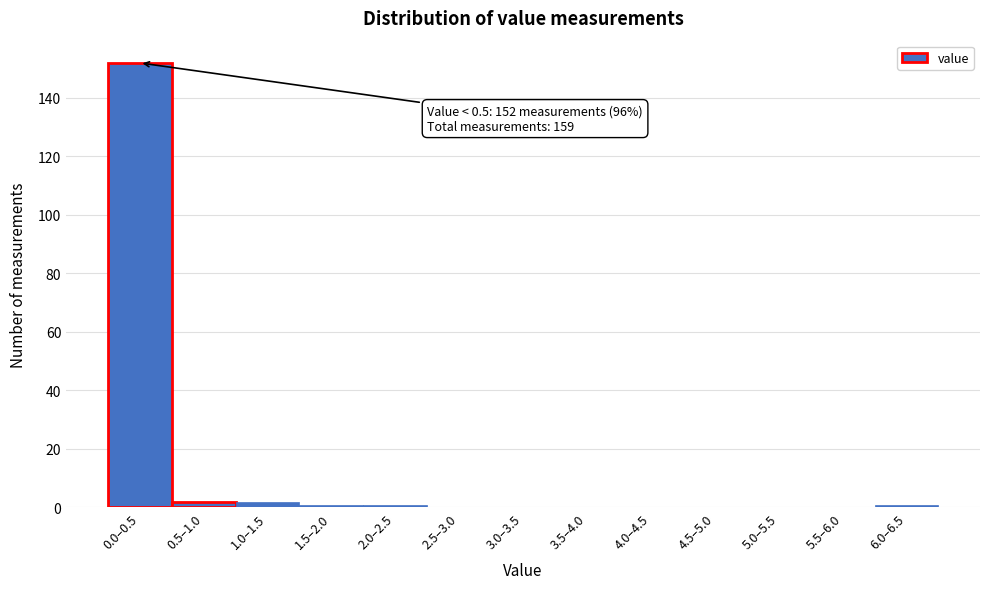

Reading left to right, transcribe all the data shown in this chart.

0.0–0.5=152	0.5–1.0=2	1.0–1.5=2	1.5–2.0=1	2.0–2.5=1	2.5–3.0=0	3.0–3.5=0	3.5–4.0=0	4.0–4.5=0	4.5–5.0=0	5.0–5.5=0	5.5–6.0=0	6.0–6.5=1